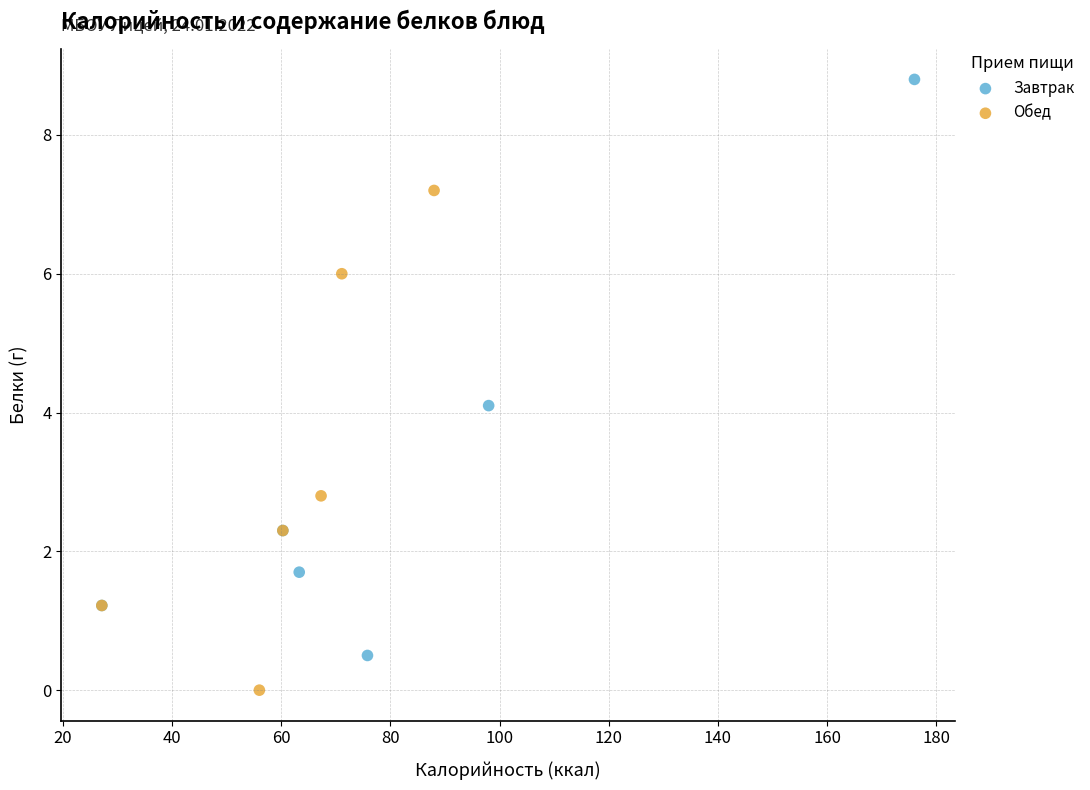

Which series contains the highest Y value?

Завтрак